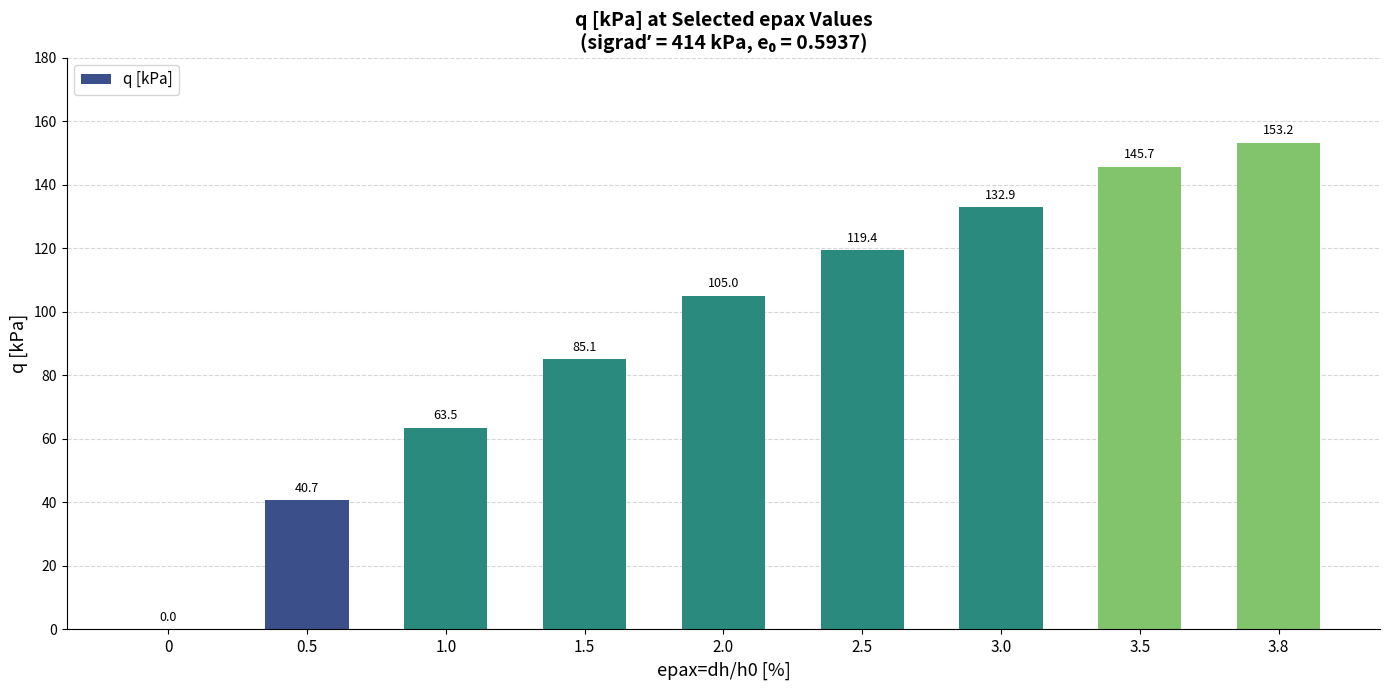

What is the difference between the values at 2.5 and 0?

119.4